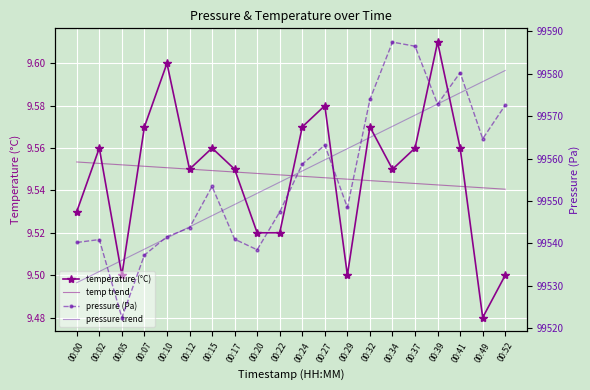

At which category does the chart reach its peak across all series?

00:34